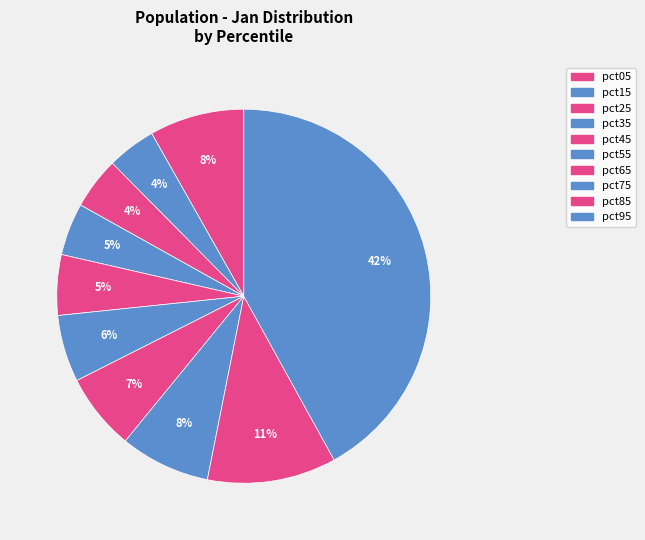

To the nearest percent, what percentage of the pie is pct95?

42%